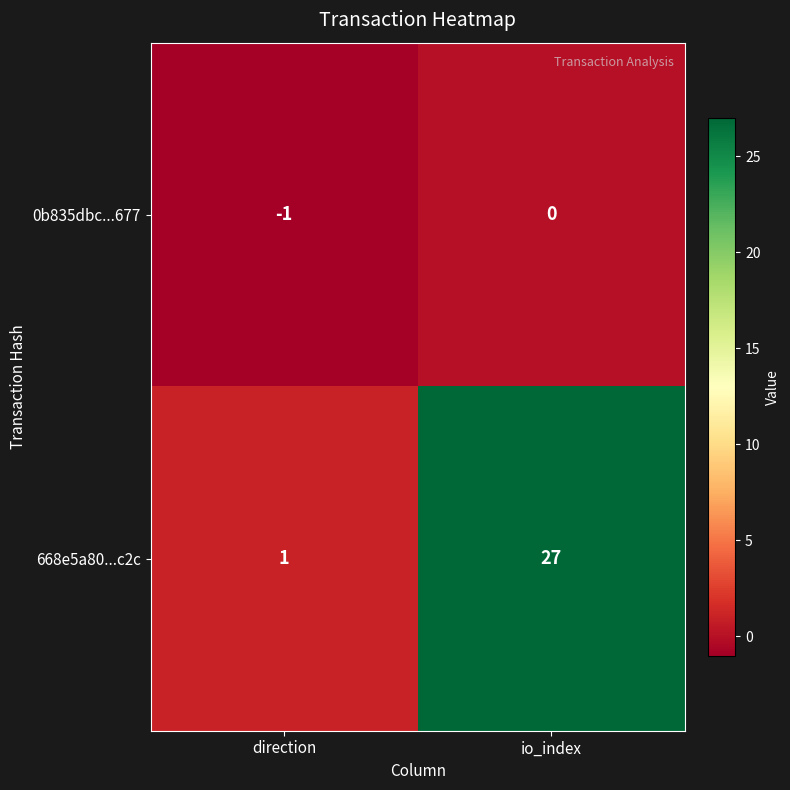

What is the difference between the 668e5a80...c2c values at io_index and direction?

26